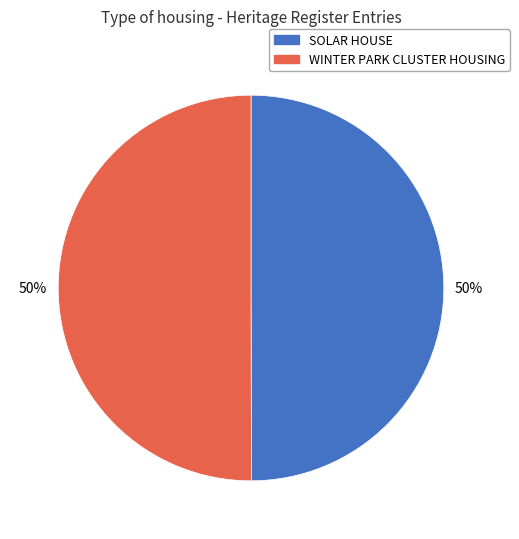

To the nearest percent, what portion does WINTER PARK CLUSTER HOUSING represent?

50%